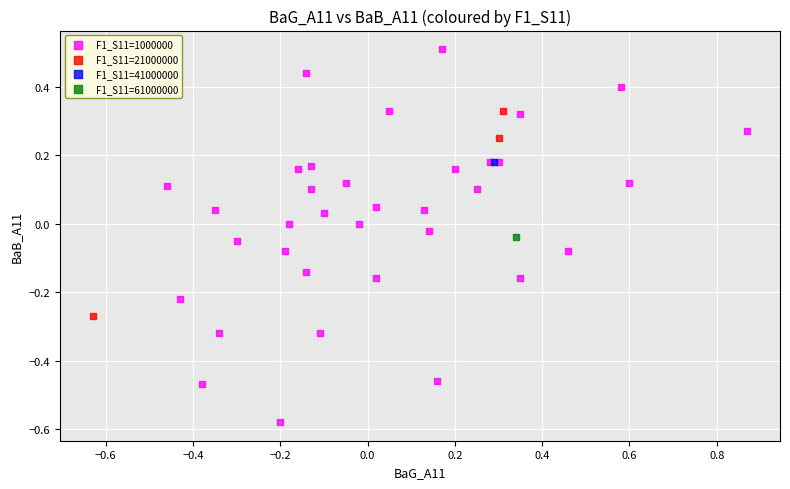

What are all the series names shown in the legend?

F1_S11=1000000, F1_S11=21000000, F1_S11=41000000, F1_S11=61000000